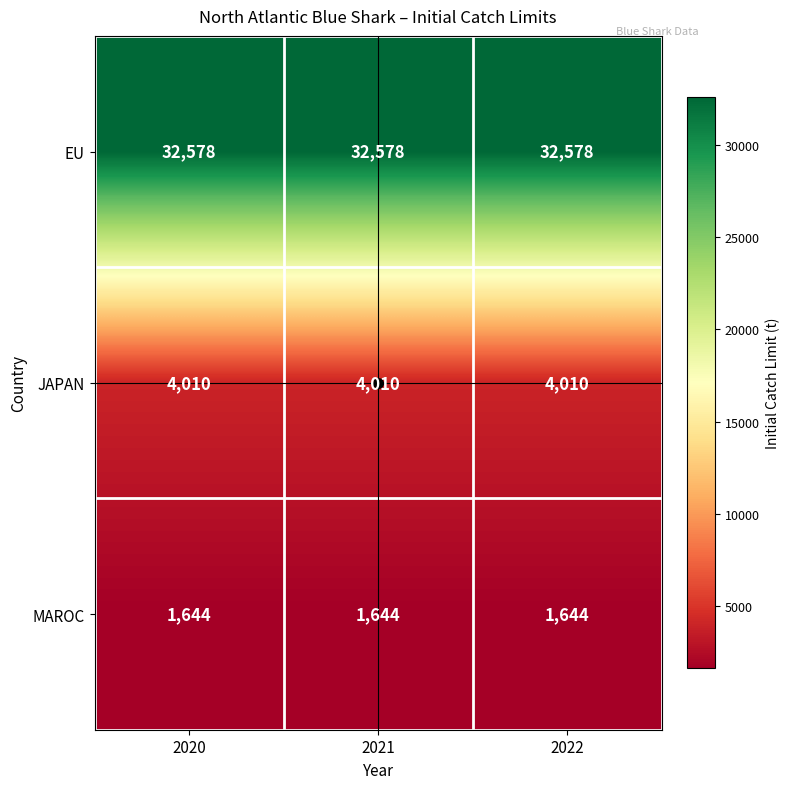

List the series in order of their peak value, highest first.

EU, JAPAN, MAROC